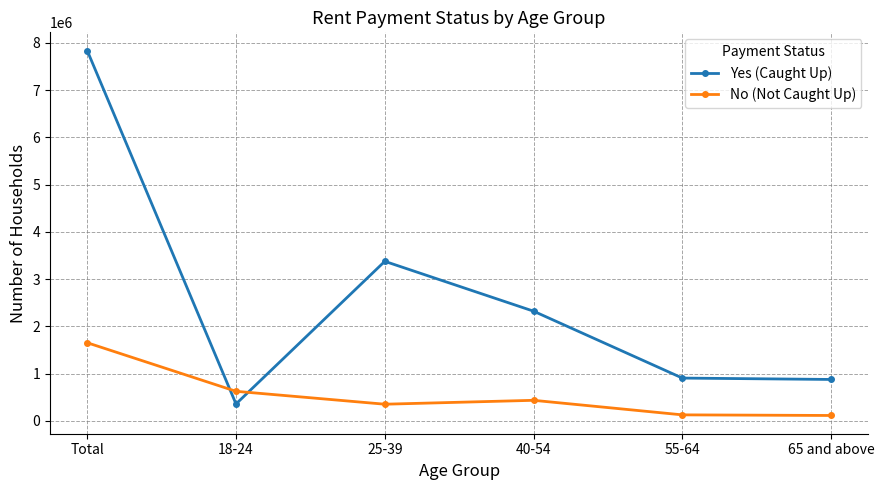

What is the difference between the maximum and minimum values in the No (Not Caught Up) series?

1539428